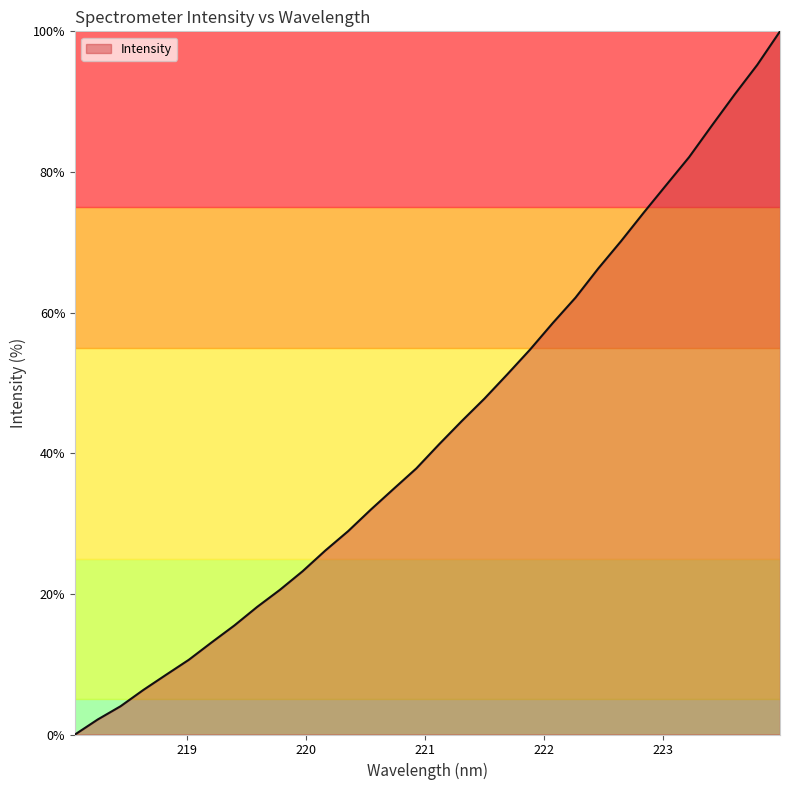

What is the maximum value shown in the chart?

100.0